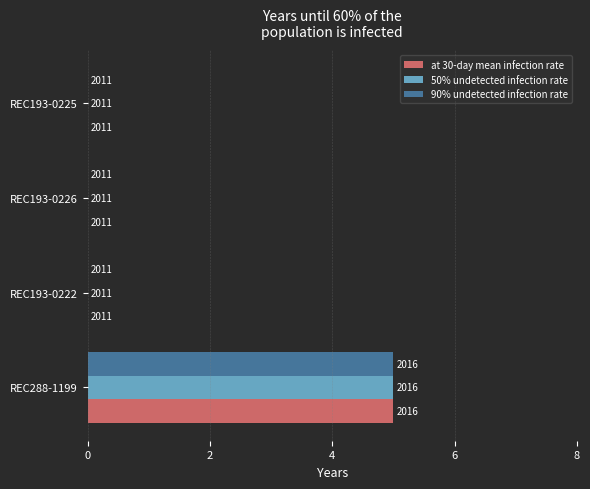

What is the sum of all at 30-day mean infection rate values?

5